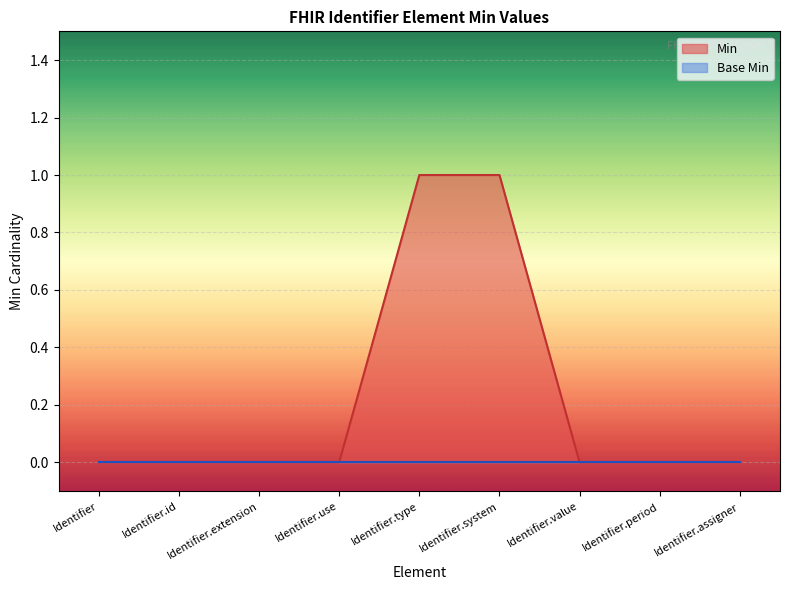

How many values are between 0 and 1?

9